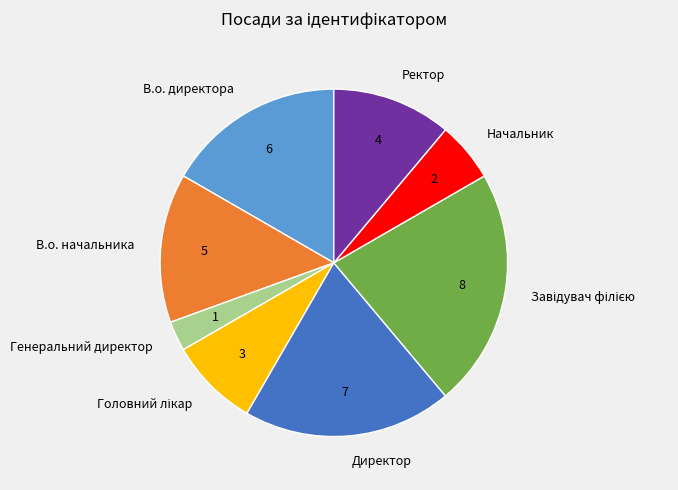

What is the smallest slice in the pie chart?

Генеральний директор